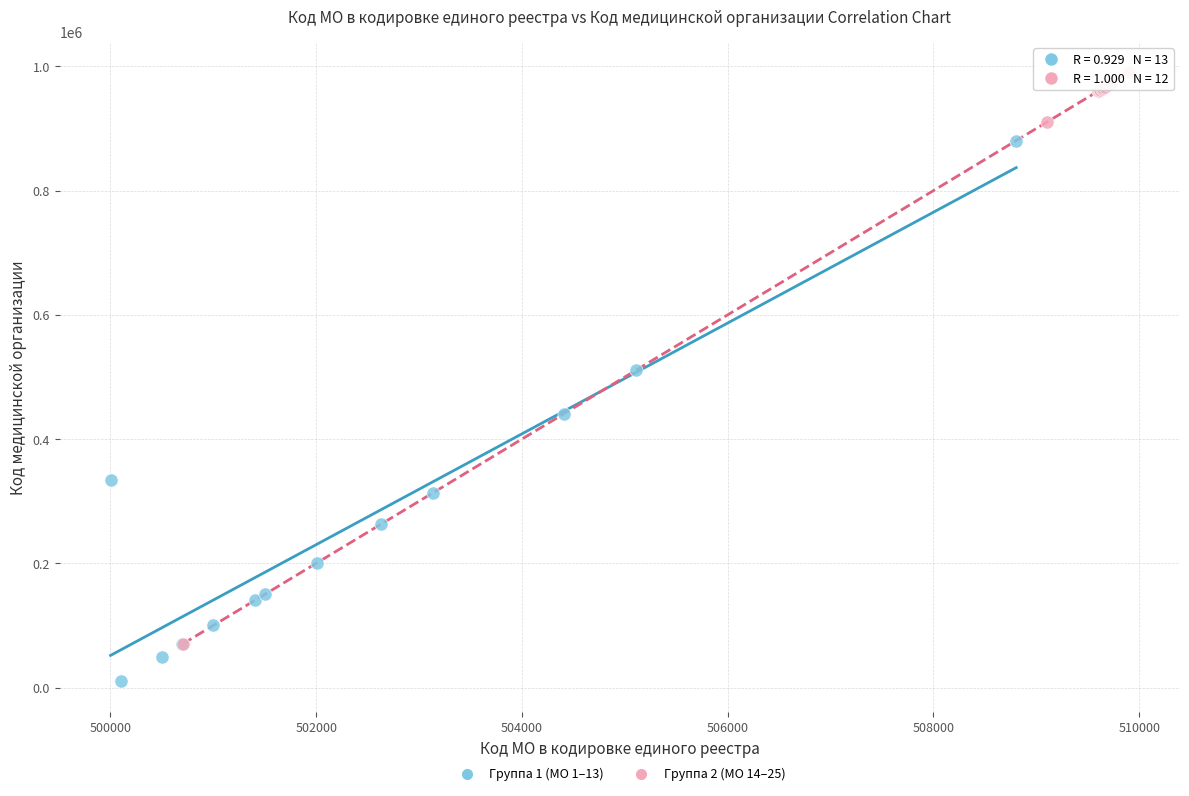

Which series contains the lowest Y value?

Группа 1 (МО 1–13)